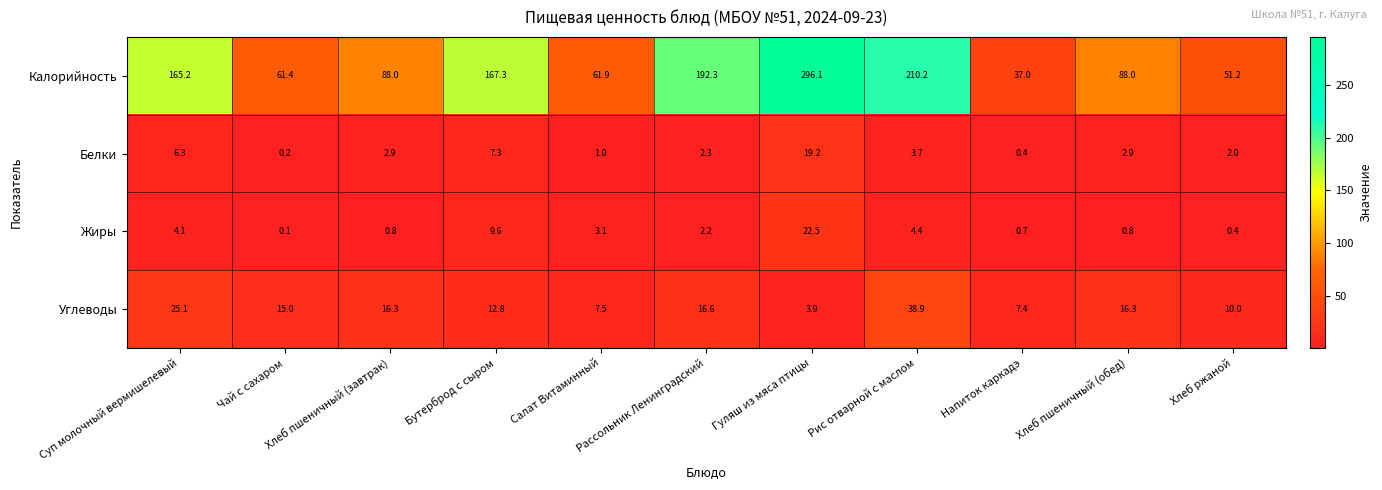

At which category is the sum across all series the highest?

Гуляш из мяса птицы